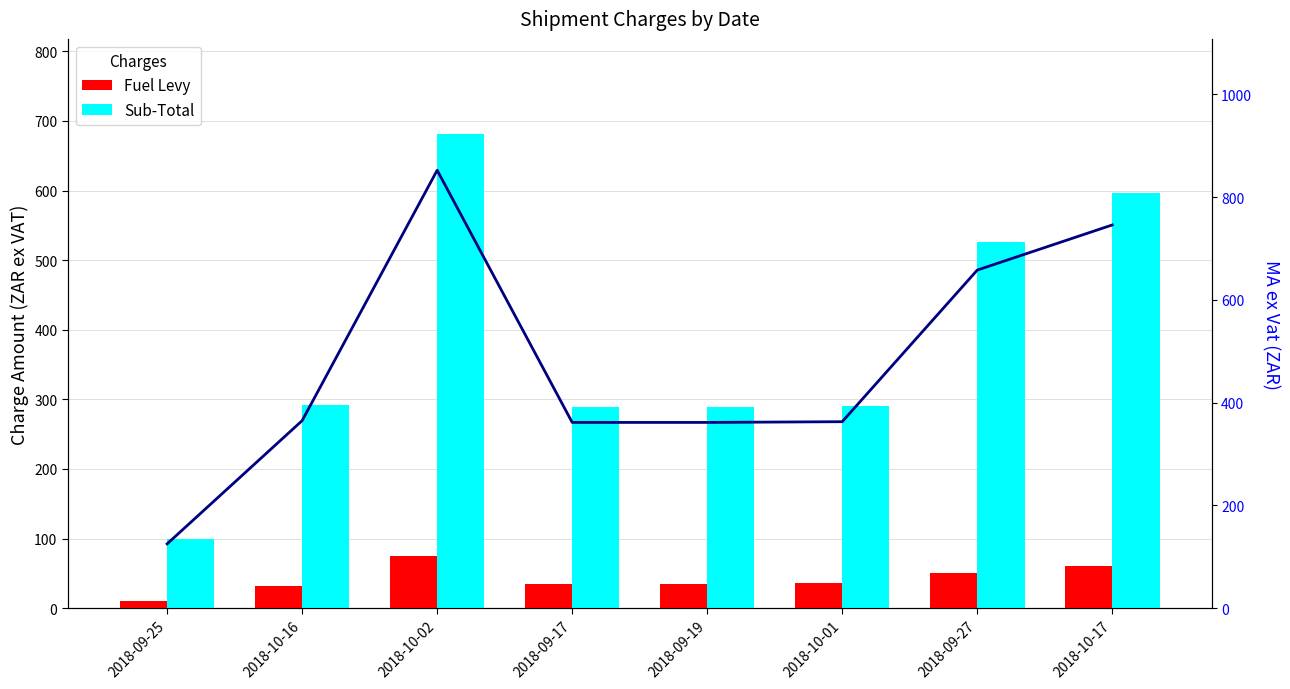

What is the value of the MA ex Vat bar at the 5th from the left?

361.4